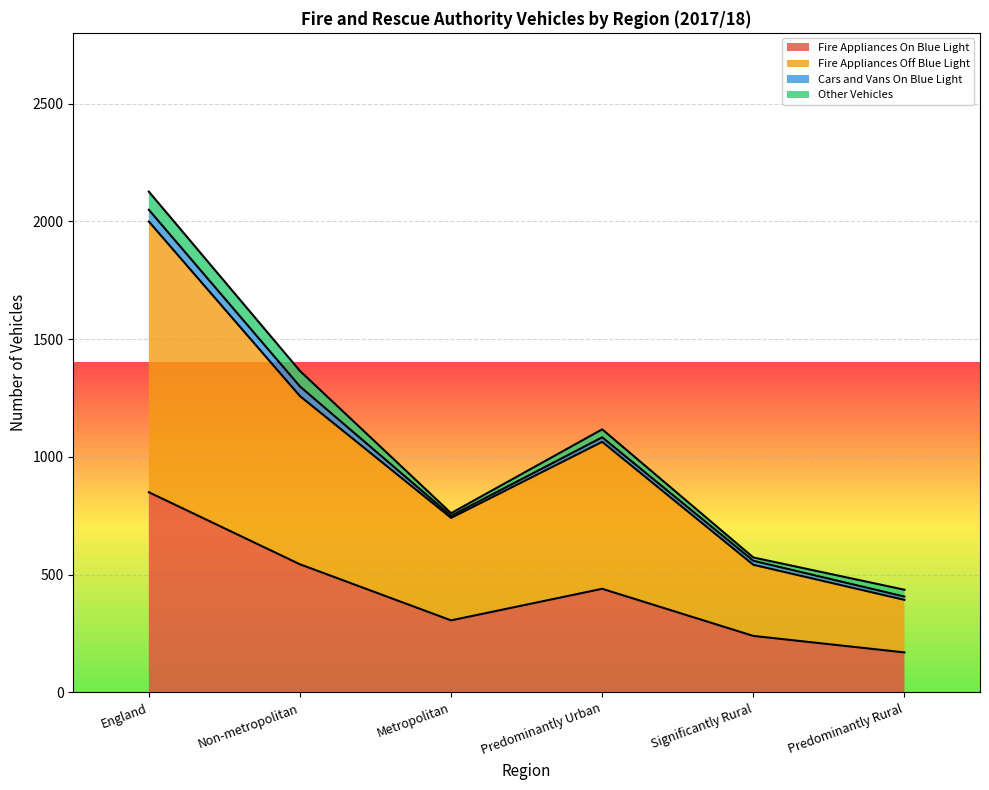

True or false: Fire Appliances Off Blue Light and Fire Appliances On Blue Light intersect in this chart.

False